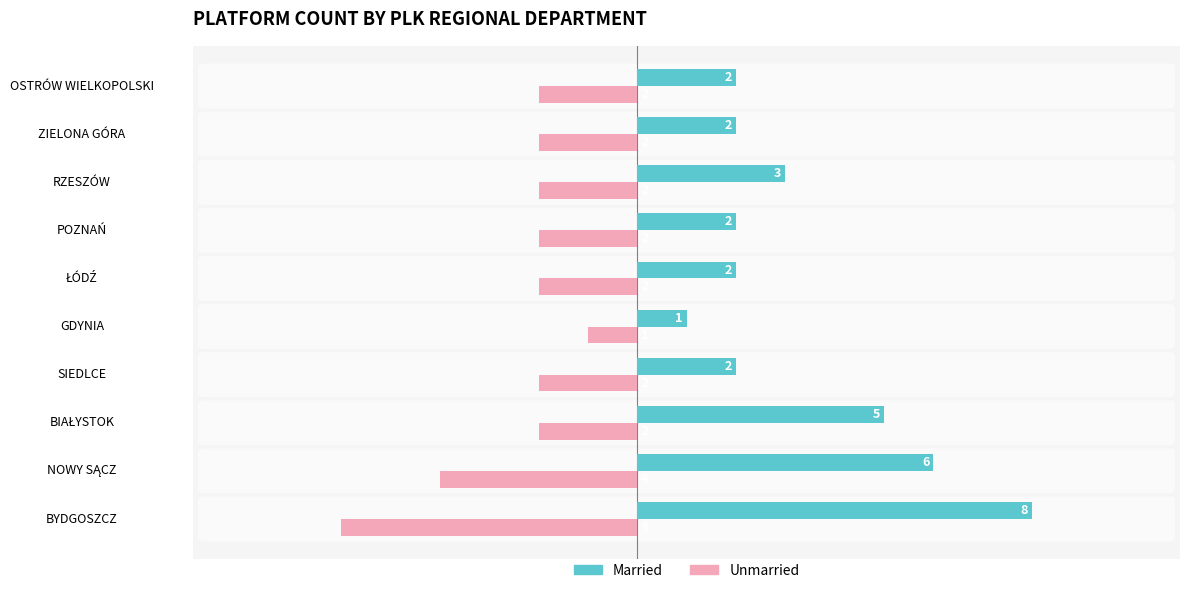

Count the Married values in the range 2 to 5.

7